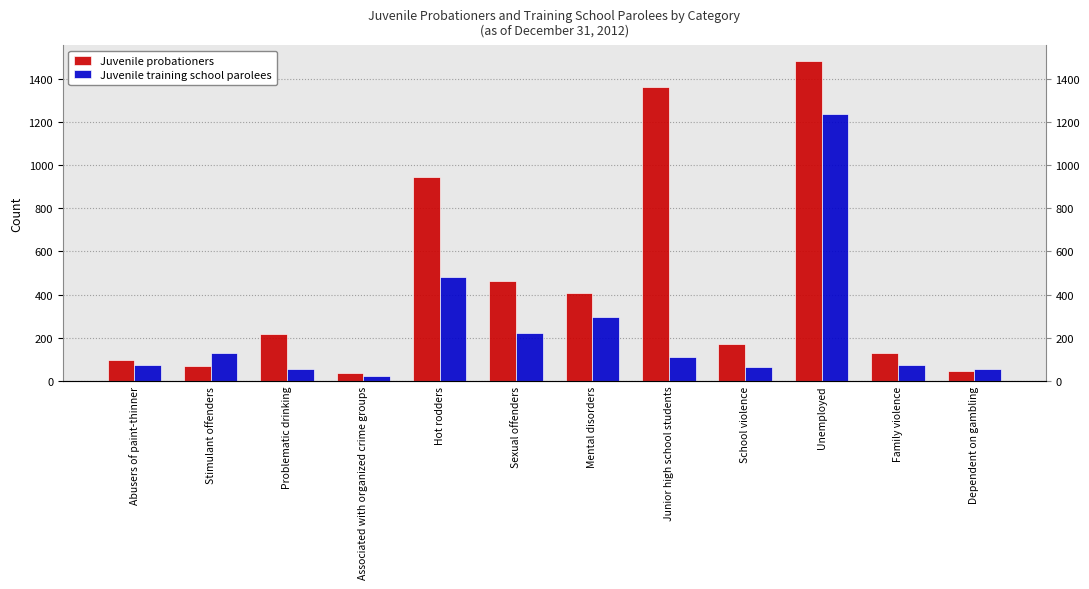

How many bars are there in each group?

2